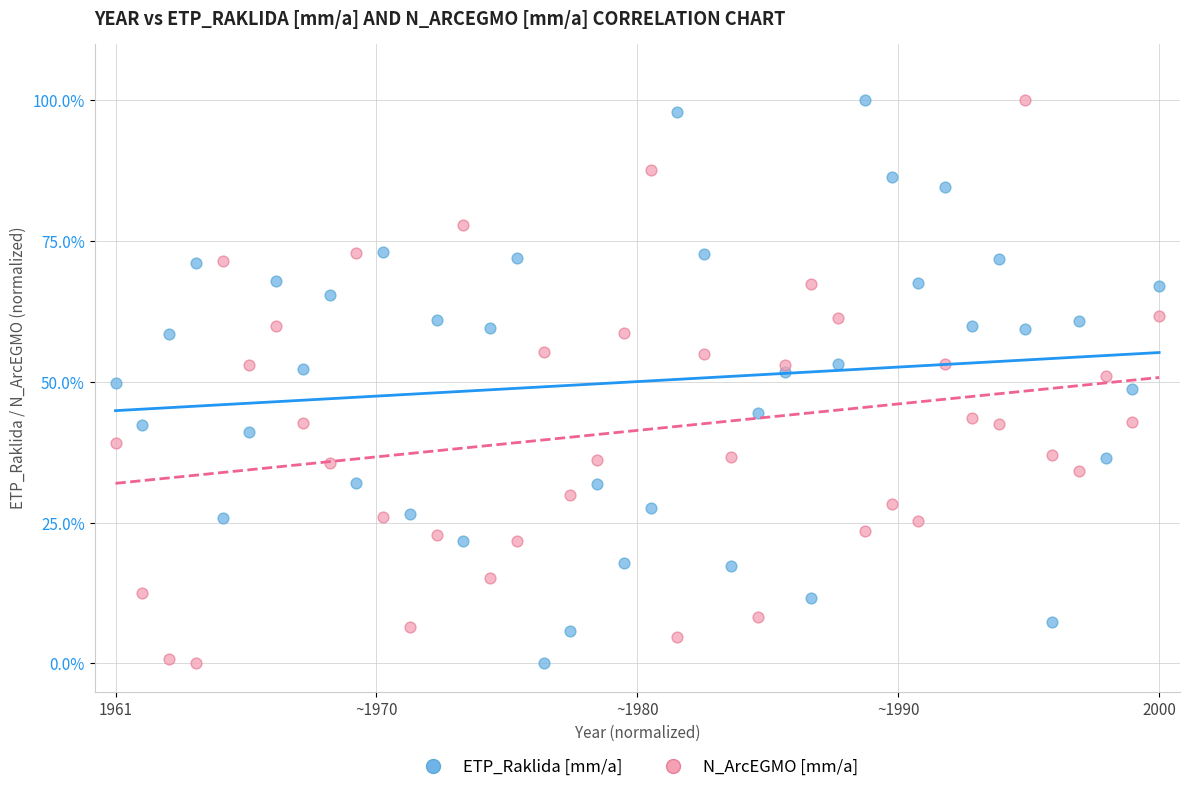

What is the X range (max minus min) for the scatter plot?

100.0